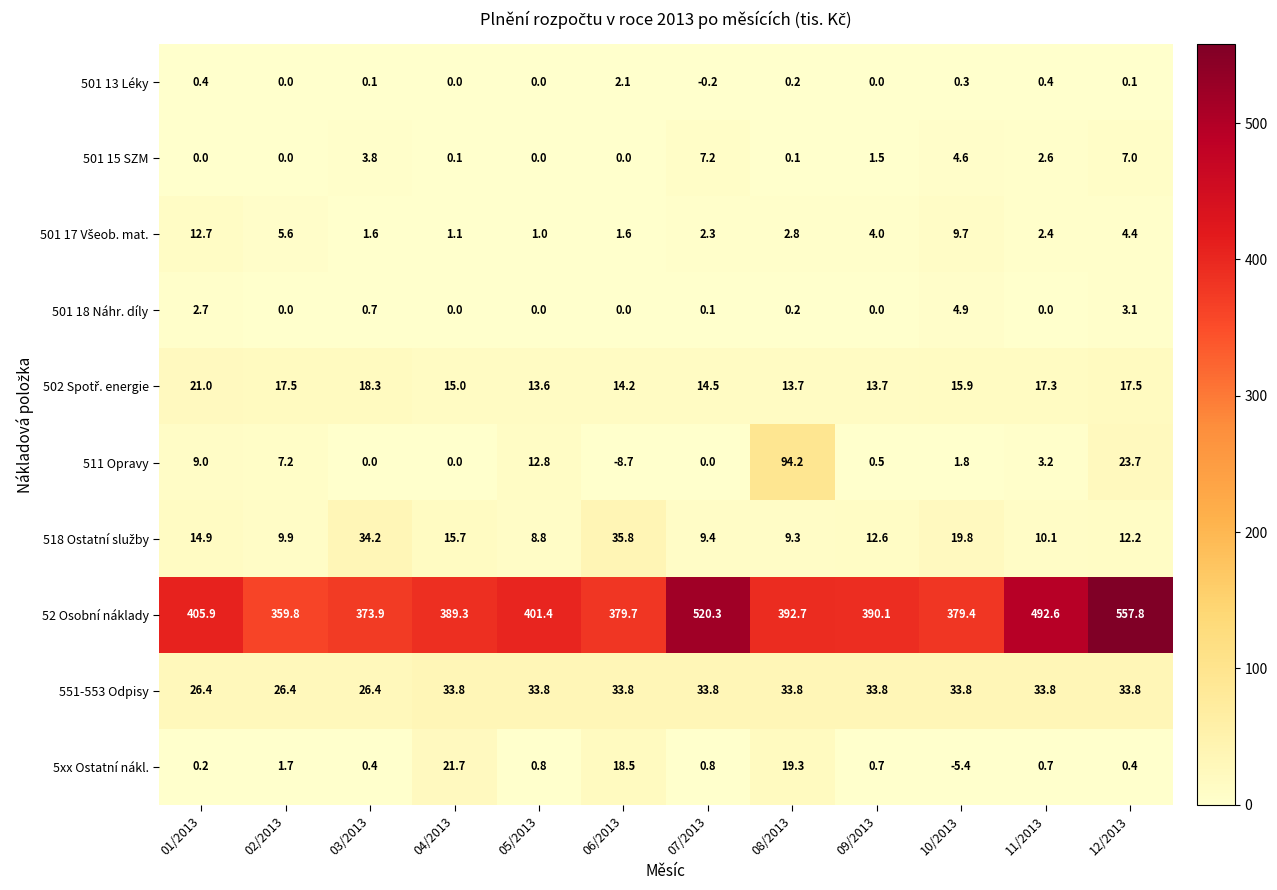

Which series has the widest spread of values?

52 Osobní náklady